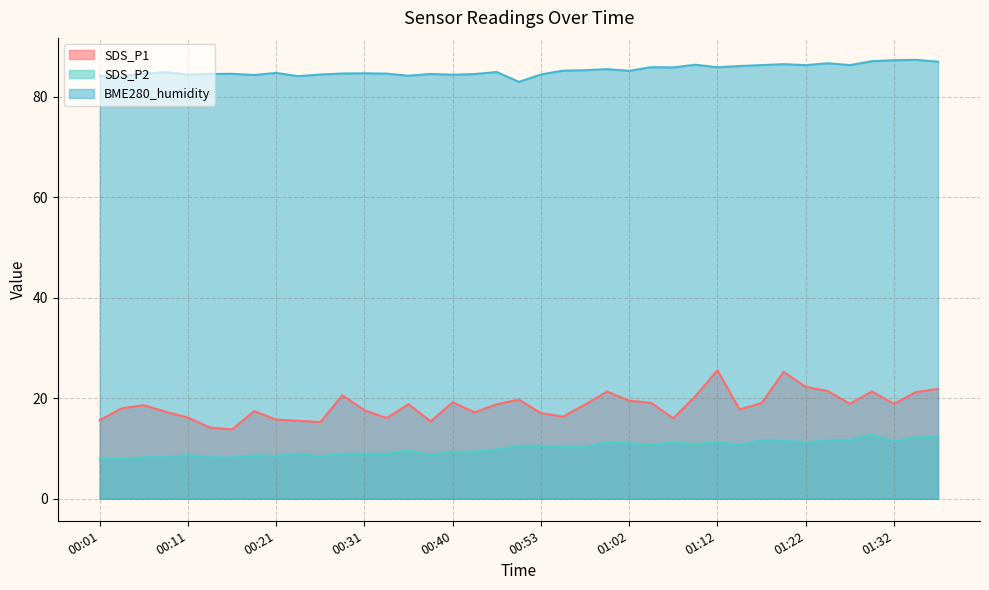

Reading right to left, list all the values displayed in this chart.

SDS_P1: 21.9	21.2	18.9	21.4	18.9	21.4	22.3	25.2	19.1	17.8	25.6	20.4	16.0	19.1	19.5	21.3	18.8	16.4	17.1	19.7	18.8	17.2	19.2	15.4	18.8	16.1	17.6	20.6	15.3	15.5	15.8	17.4	13.8	14.2	16.2	17.3	18.6	18.0	15.7
SDS_P2: 12.4	12.2	11.4	12.8	11.8	11.6	11.2	11.6	11.6	10.8	11.3	10.9	11.2	10.8	11.1	11.2	10.3	10.3	10.6	10.6	9.8	9.4	9.3	8.8	9.6	8.9	9.0	8.9	8.4	9.0	8.5	8.7	8.2	8.3	8.7	8.3	8.3	7.8	8.1
BME280_humidity: 87.0	87.3	87.3	87.1	86.3	86.7	86.3	86.5	86.3	86.1	85.9	86.4	85.8	85.9	85.2	85.5	85.3	85.2	84.4	83.0	84.9	84.5	84.4	84.5	84.2	84.6	84.7	84.6	84.4	84.1	84.7	84.3	84.6	84.5	84.4	84.9	84.6	84.2	84.2